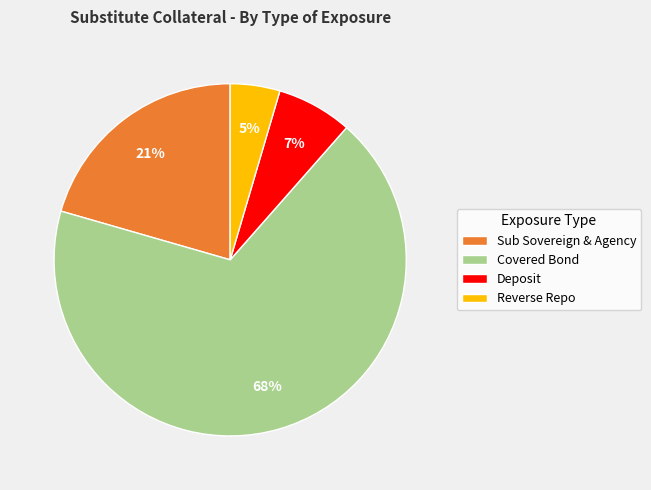

What is the ratio of the value at Reverse Repo to the value at Deposit?

0.7